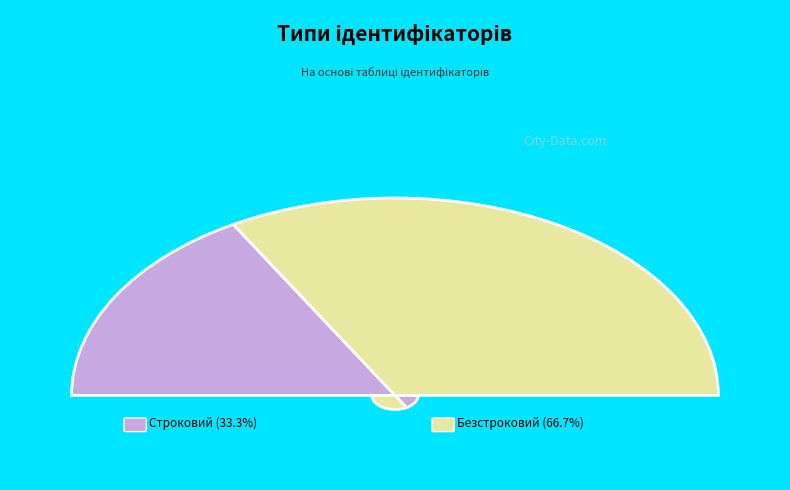

How many segments does this pie chart have?

2